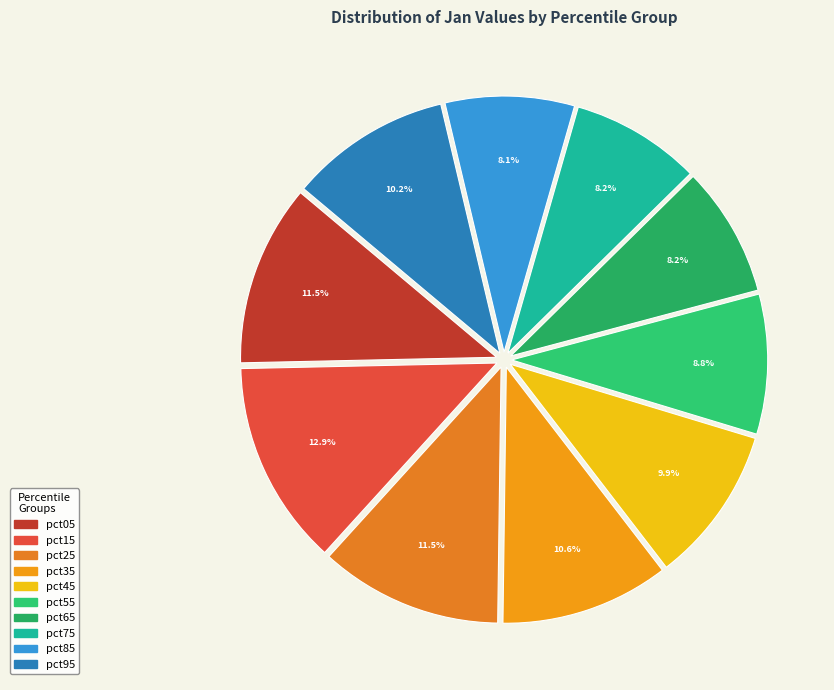

True or false: pct75 accounts for 1% of the total.

False